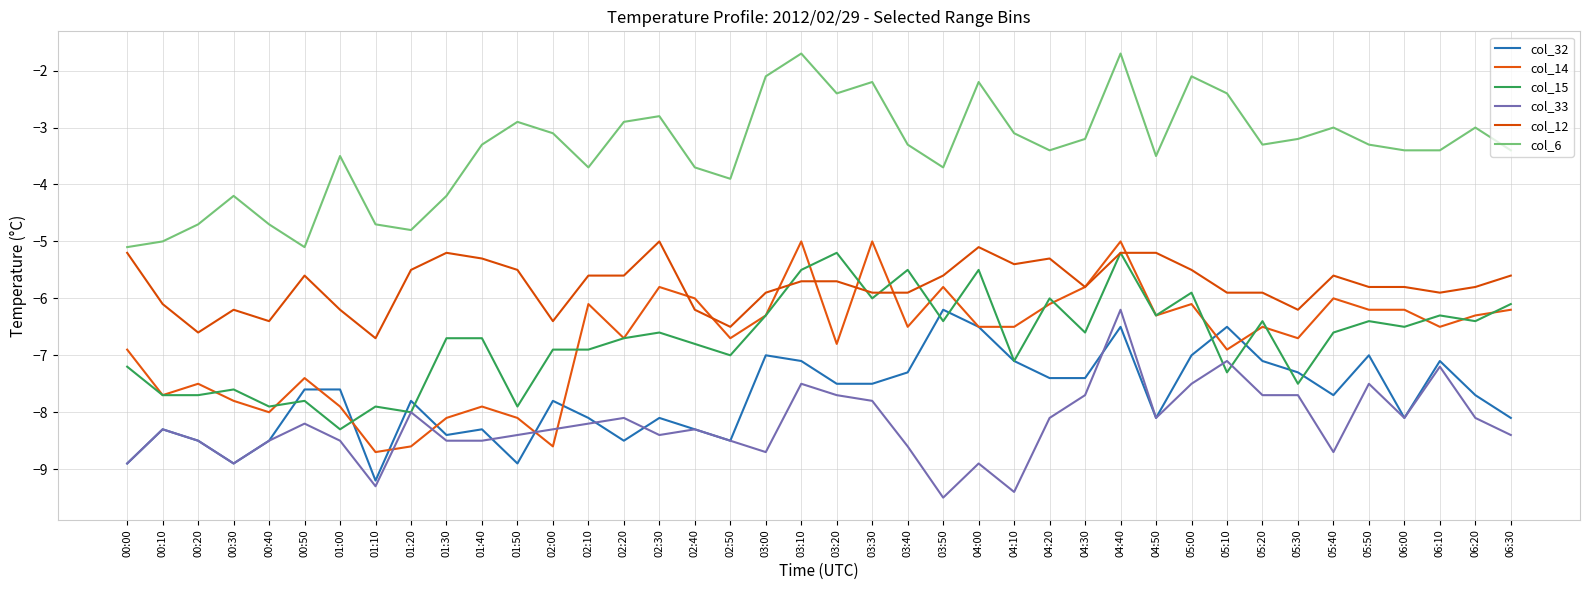

Reading left to right, extract all data points from this chart.

col_32: -8.9	-8.3	-8.5	-8.9	-8.5	-7.6	-7.6	-9.2	-7.8	-8.4	-8.3	-8.9	-7.8	-8.1	-8.5	-8.1	-8.3	-8.5	-7.0	-7.1	-7.5	-7.5	-7.3	-6.2	-6.5	-7.1	-7.4	-7.4	-6.5	-8.1	-7.0	-6.5	-7.1	-7.3	-7.7	-7.0	-8.1	-7.1	-7.7	-8.1
col_14: -6.9	-7.7	-7.5	-7.8	-8.0	-7.4	-7.9	-8.7	-8.6	-8.1	-7.9	-8.1	-8.6	-6.1	-6.7	-5.8	-6.0	-6.7	-6.3	-5.0	-6.8	-5.0	-6.5	-5.8	-6.5	-6.5	-6.1	-5.8	-5.0	-6.3	-6.1	-6.9	-6.5	-6.7	-6.0	-6.2	-6.2	-6.5	-6.3	-6.2
col_15: -7.2	-7.7	-7.7	-7.6	-7.9	-7.8	-8.3	-7.9	-8.0	-6.7	-6.7	-7.9	-6.9	-6.9	-6.7	-6.6	-6.8	-7.0	-6.3	-5.5	-5.2	-6.0	-5.5	-6.4	-5.5	-7.1	-6.0	-6.6	-5.2	-6.3	-5.9	-7.3	-6.4	-7.5	-6.6	-6.4	-6.5	-6.3	-6.4	-6.1
col_33: -8.9	-8.3	-8.5	-8.9	-8.5	-8.2	-8.5	-9.3	-8.0	-8.5	-8.5	-8.4	-8.3	-8.2	-8.1	-8.4	-8.3	-8.5	-8.7	-7.5	-7.7	-7.8	-8.6	-9.5	-8.9	-9.4	-8.1	-7.7	-6.2	-8.1	-7.5	-7.1	-7.7	-7.7	-8.7	-7.5	-8.1	-7.2	-8.1	-8.4
col_12: -5.2	-6.1	-6.6	-6.2	-6.4	-5.6	-6.2	-6.7	-5.5	-5.2	-5.3	-5.5	-6.4	-5.6	-5.6	-5.0	-6.2	-6.5	-5.9	-5.7	-5.7	-5.9	-5.9	-5.6	-5.1	-5.4	-5.3	-5.8	-5.2	-5.2	-5.5	-5.9	-5.9	-6.2	-5.6	-5.8	-5.8	-5.9	-5.8	-5.6
col_6: -5.1	-5.0	-4.7	-4.2	-4.7	-5.1	-3.5	-4.7	-4.8	-4.2	-3.3	-2.9	-3.1	-3.7	-2.9	-2.8	-3.7	-3.9	-2.1	-1.7	-2.4	-2.2	-3.3	-3.7	-2.2	-3.1	-3.4	-3.2	-1.7	-3.5	-2.1	-2.4	-3.3	-3.2	-3.0	-3.3	-3.4	-3.4	-3.0	-3.4